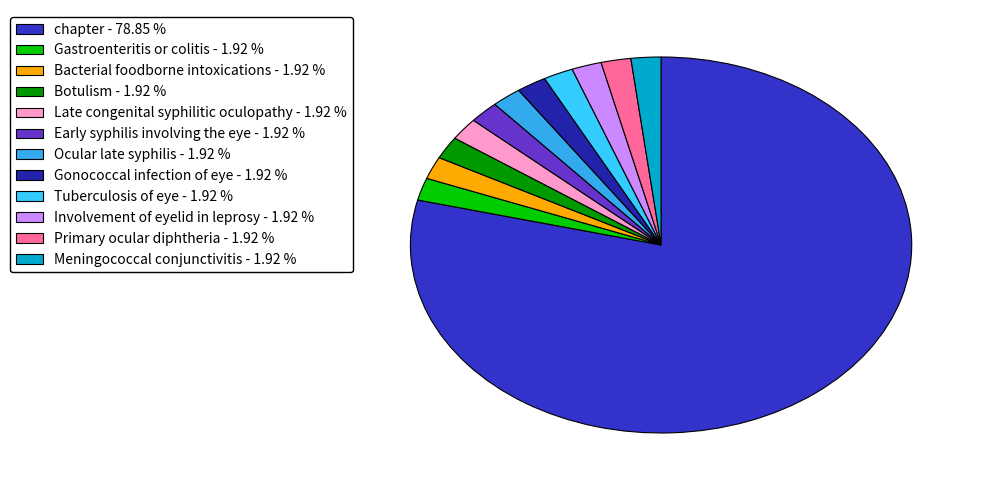

Which category has the smallest portion of the pie?

Gastroenteritis or colitis